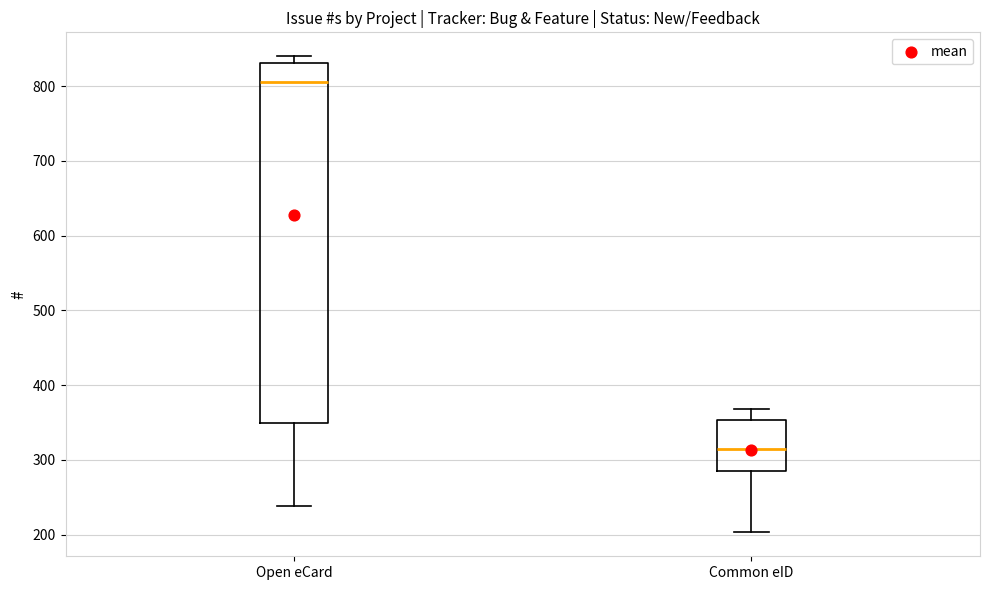

Reading left to right, transcribe this box plot: for each box, give where its median line is, the range the box spans, and where its two whiskers end, as read against the y-axis. The values are not printed on the chart, so give them approximately, as read against the axis.

Open eCard: median 810, box 350 to 830, whiskers 240 to 840
Common eID: median 320, box 290 to 350, whiskers 200 to 370